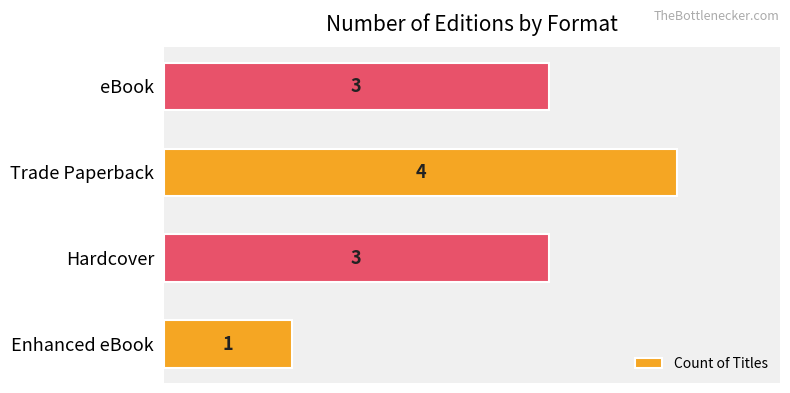

How many bars are there in total?

4